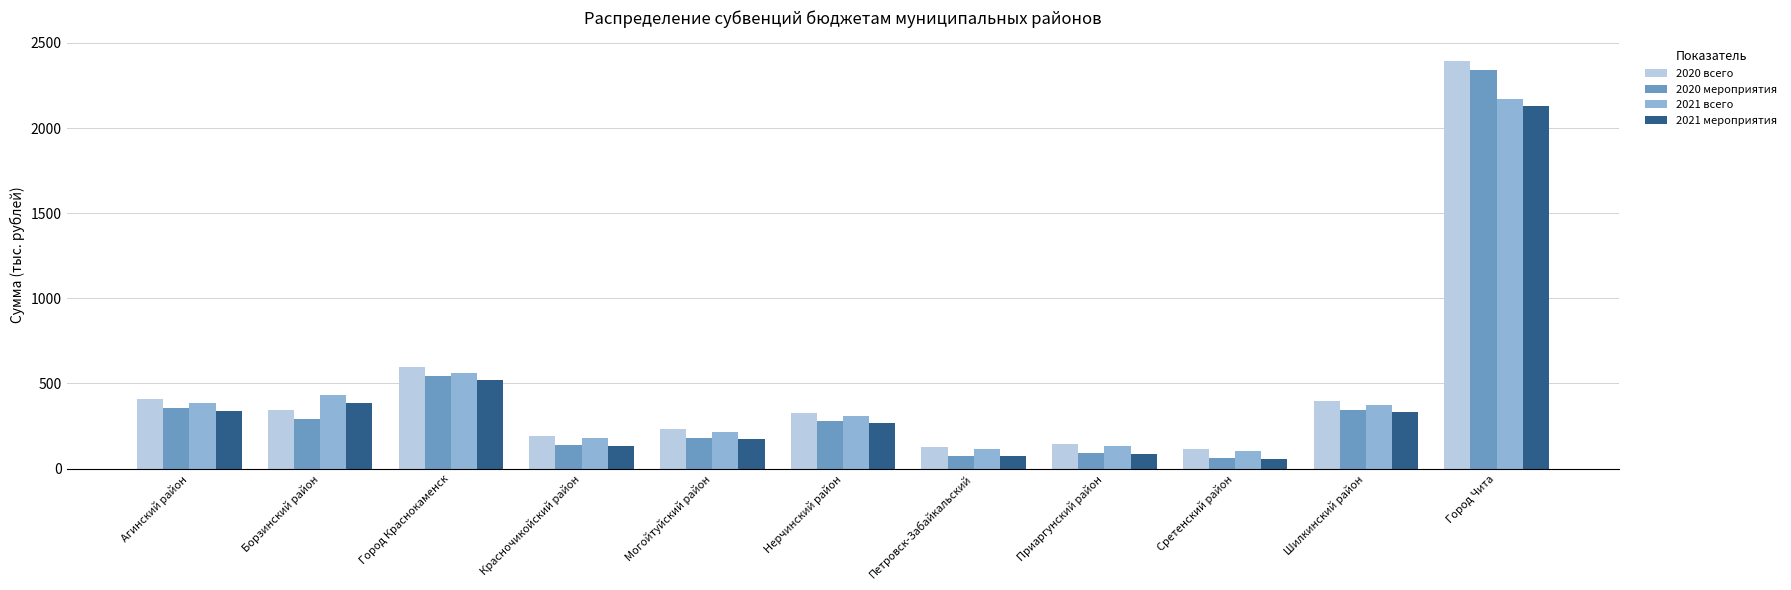

At how many categories does at least one series exceed 1518?

1